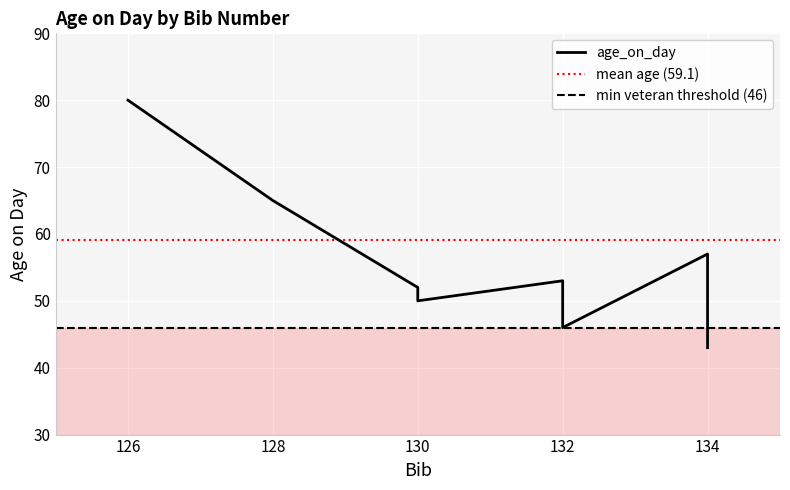

What is the ratio of the value at 134 to the value at 132?

1.1